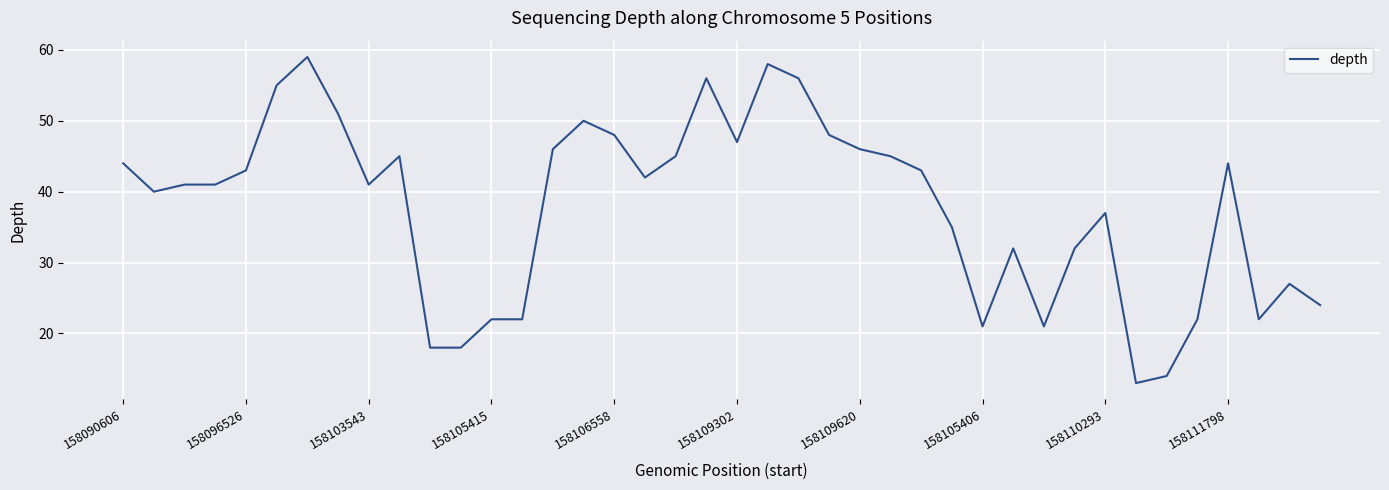

What is the minimum value shown in the chart?

13